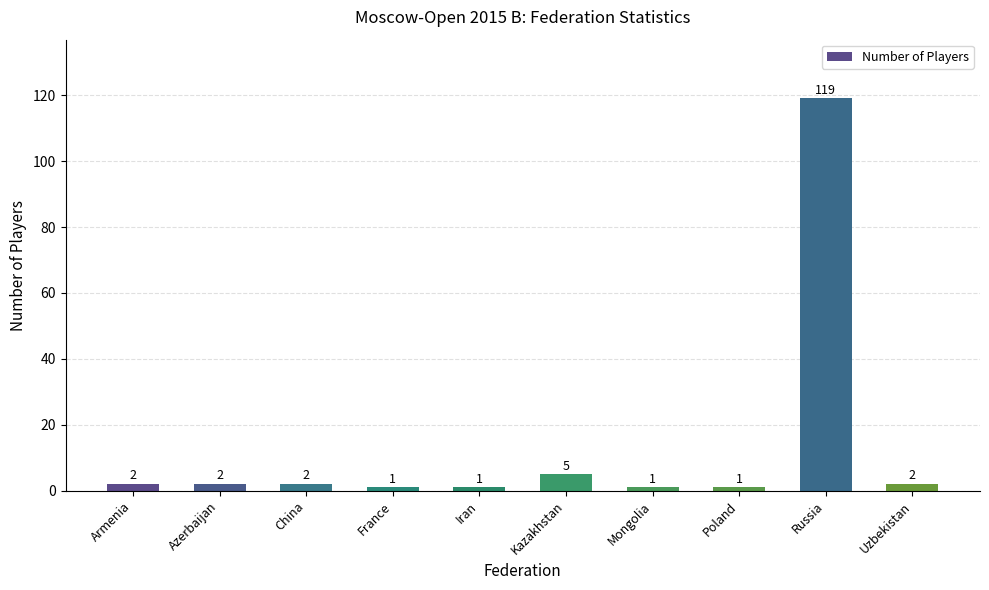

The value at Mongolia is 1. True or false?

True